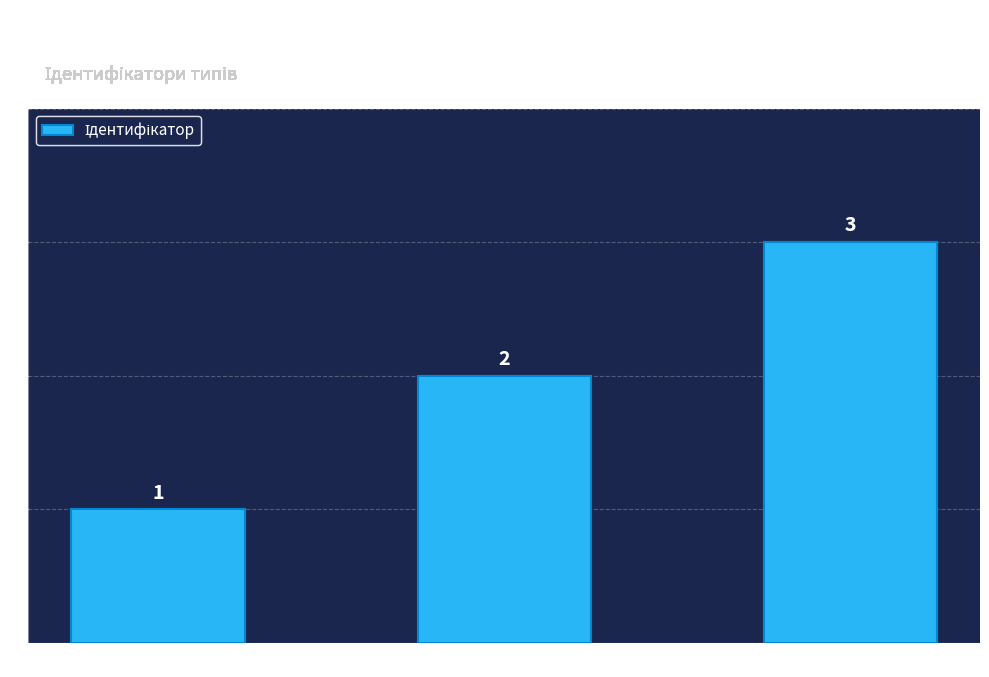

What is the greatest value displayed?

3